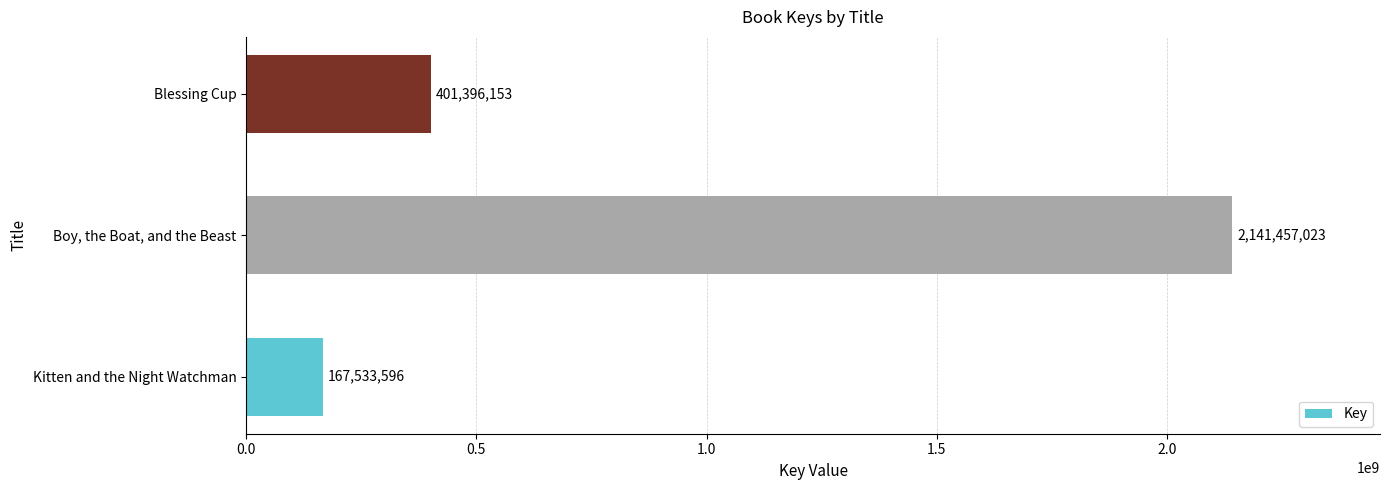

What is the difference between the values at Boy, the Boat, and the Beast and Kitten and the Night Watchman?

1973923427